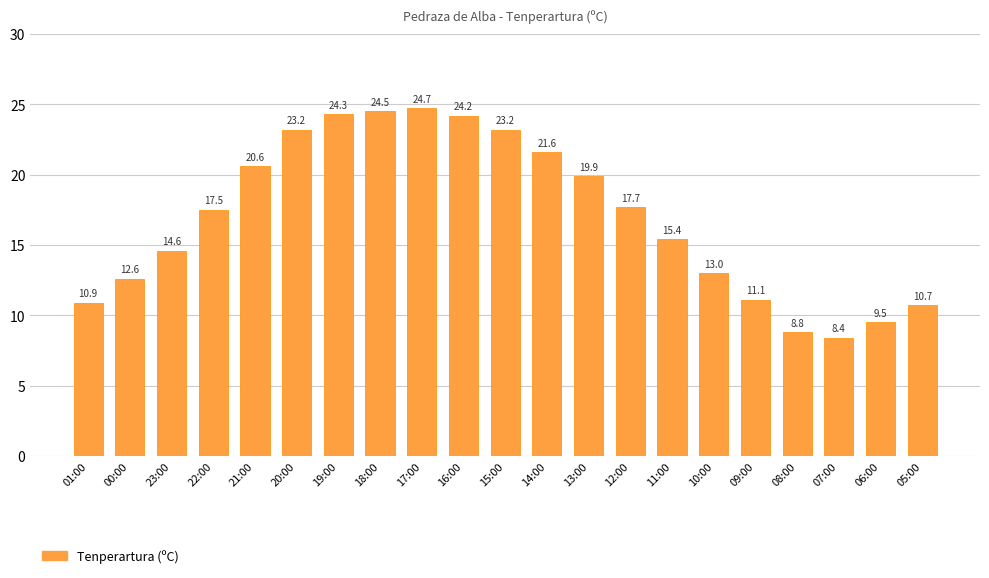

Reading left to right, what are all the values shown in this chart?

01:00=10.9	00:00=12.6	23:00=14.6	22:00=17.5	21:00=20.6	20:00=23.2	19:00=24.3	18:00=24.5	17:00=24.7	16:00=24.2	15:00=23.2	14:00=21.6	13:00=19.9	12:00=17.7	11:00=15.4	10:00=13.0	09:00=11.1	08:00=8.8	07:00=8.4	06:00=9.5	05:00=10.7